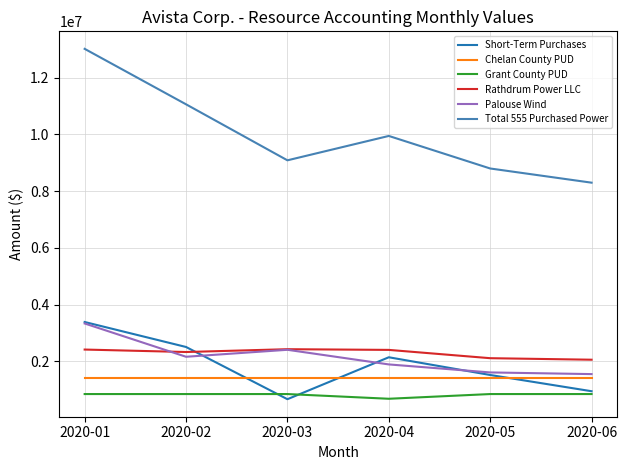

True or false: Palouse Wind has a value of 2406190 at 2020-03.

True